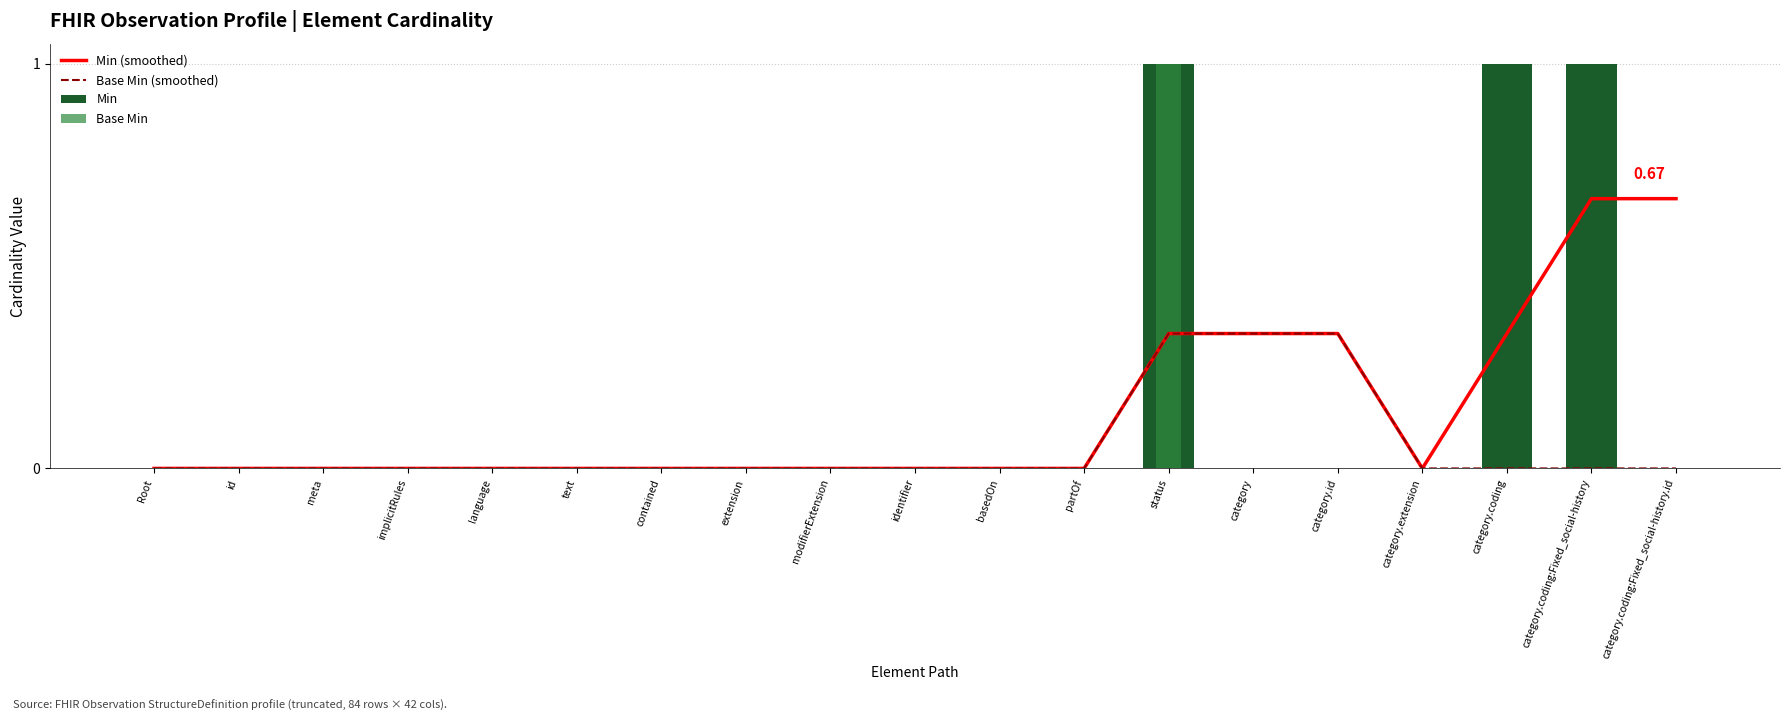

At how many categories does at least one series exceed 0?

6